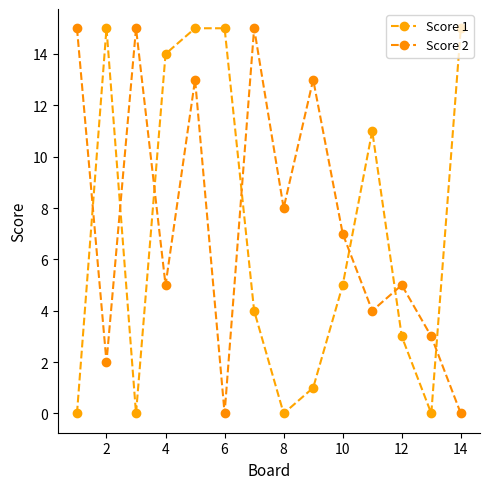

Which series has the largest total across all categories?

Score 2